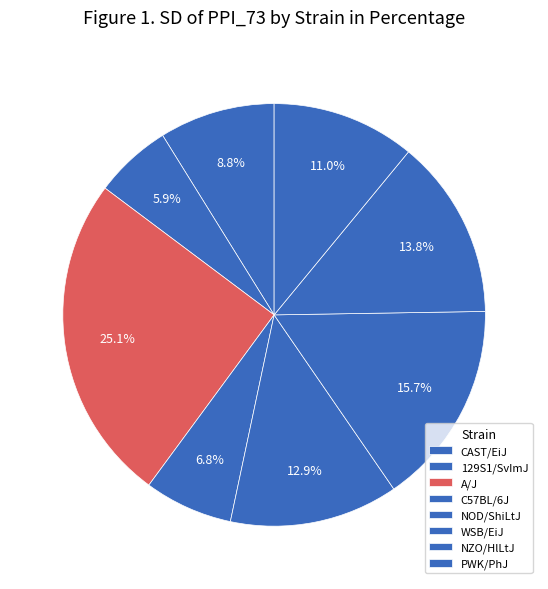

How many slices are in this pie chart?

8